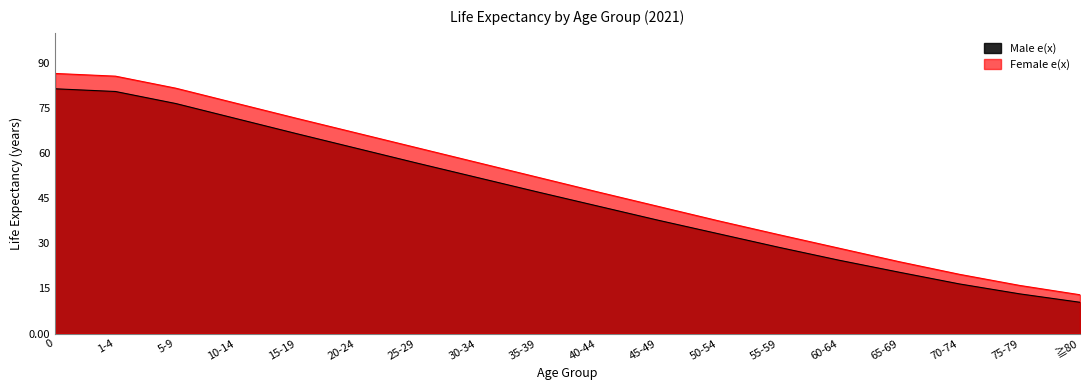

What is the label of the 6th point from the right?

55-59